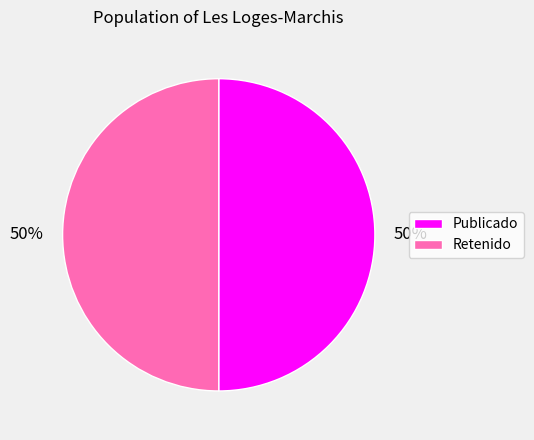

Is it true that Publicado is 50% of the pie?

True